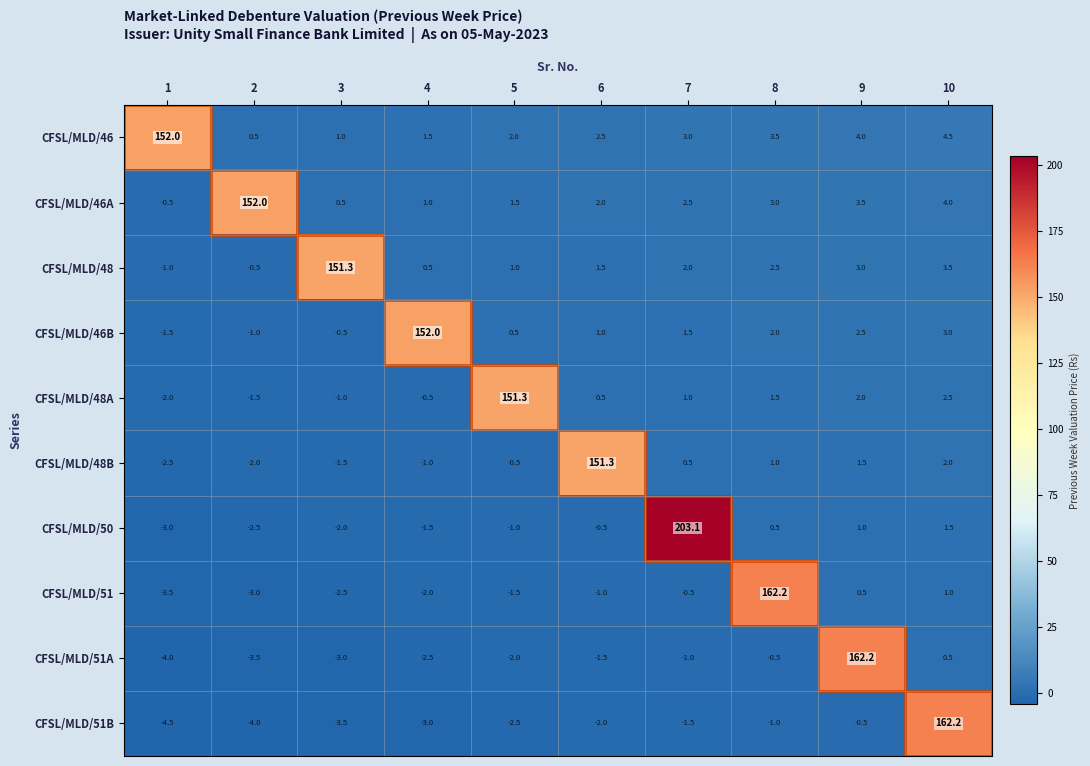

At which label is CFSL/MLD/50 closest to 100?

10